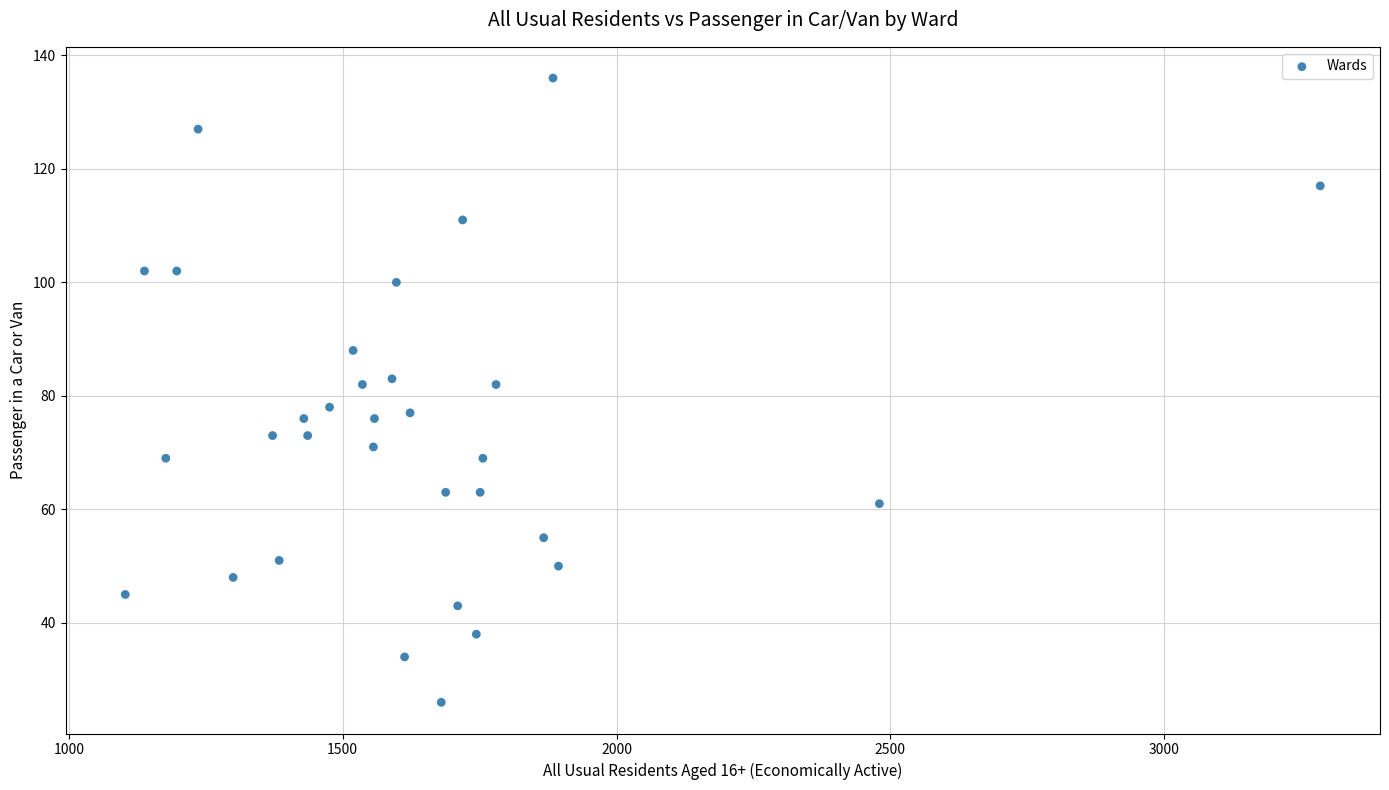

What is the range of Y values (max minus min)?

110